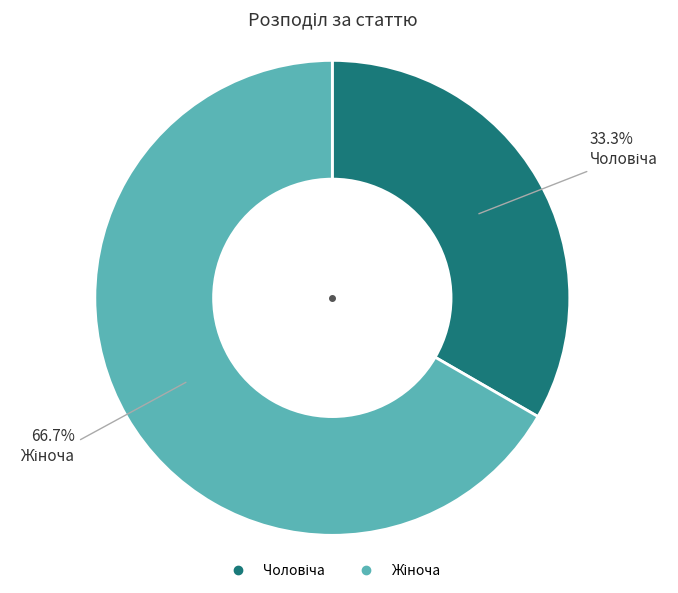

Is there any slice that represents more than half of the pie?

Yes